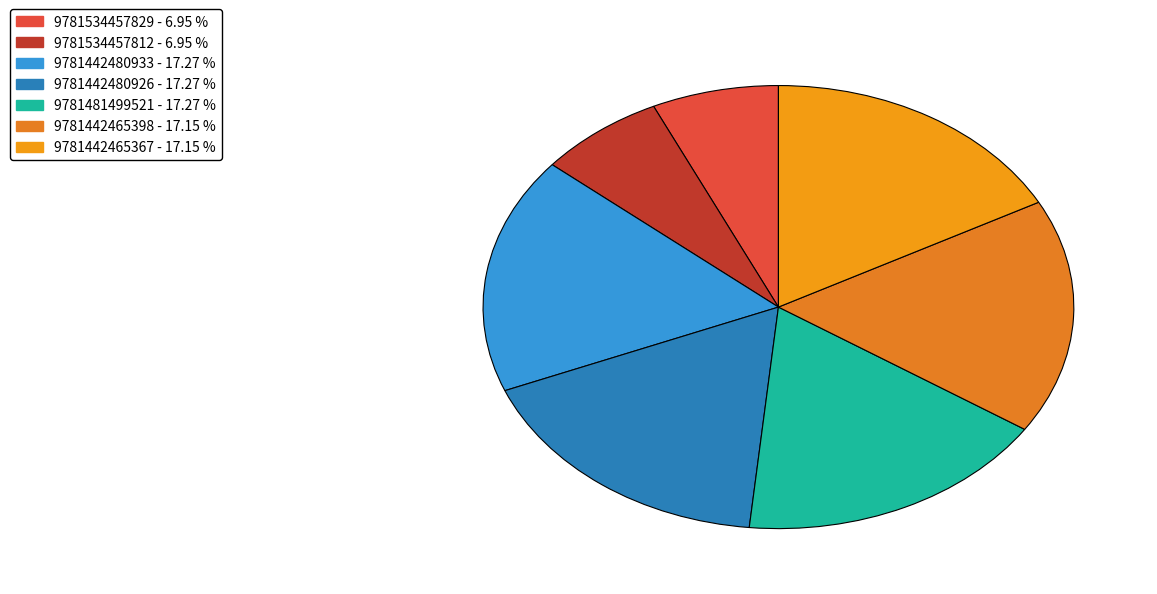

Combined, do 9781442480926 and 9781534457812 account for over 50%?

No